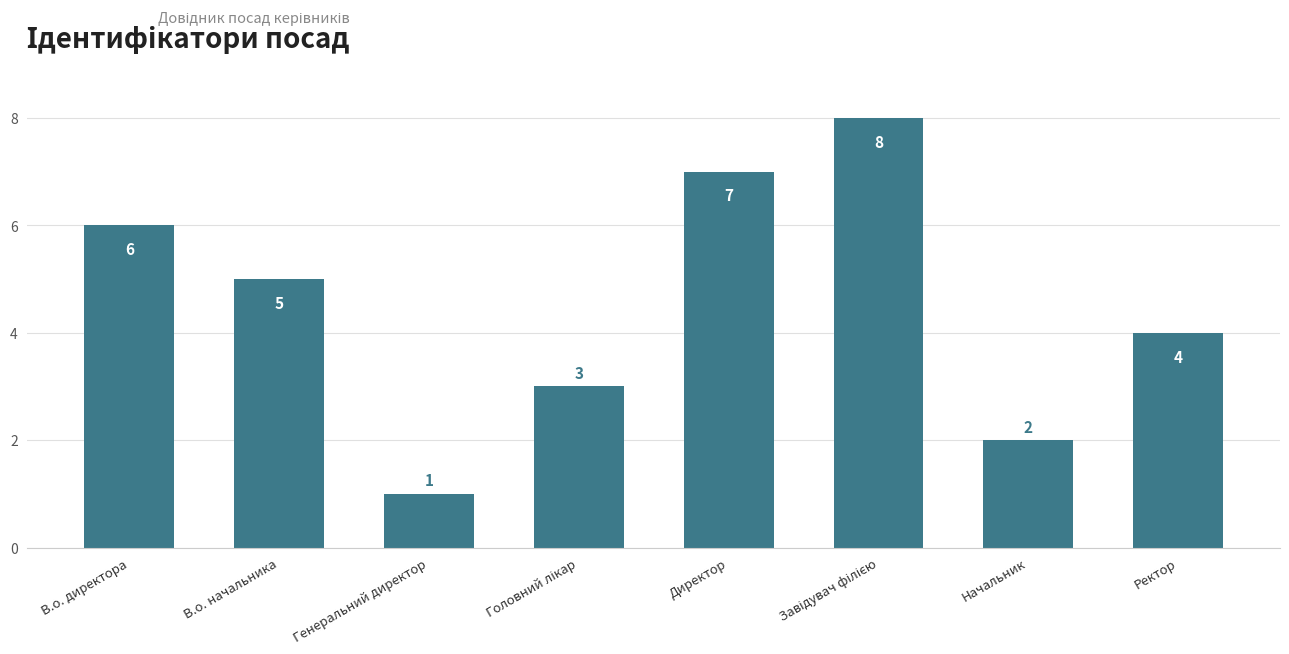

Between Ректор and Директор, which is larger?

Директор